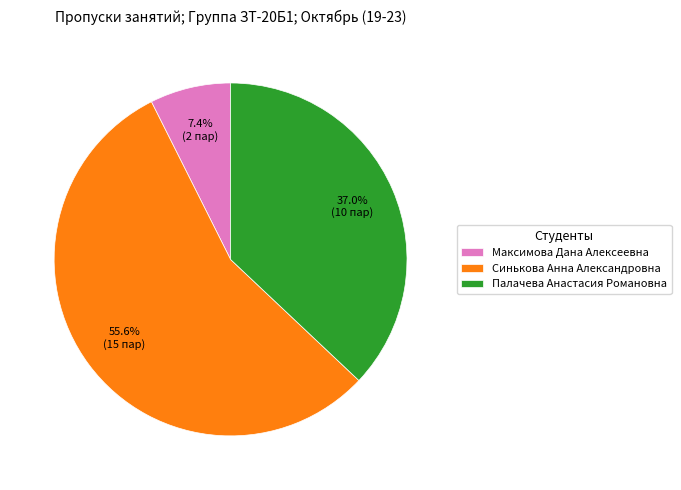

The Палачева Анастасия Романовна slice represents 28% of the pie. True or false?

False